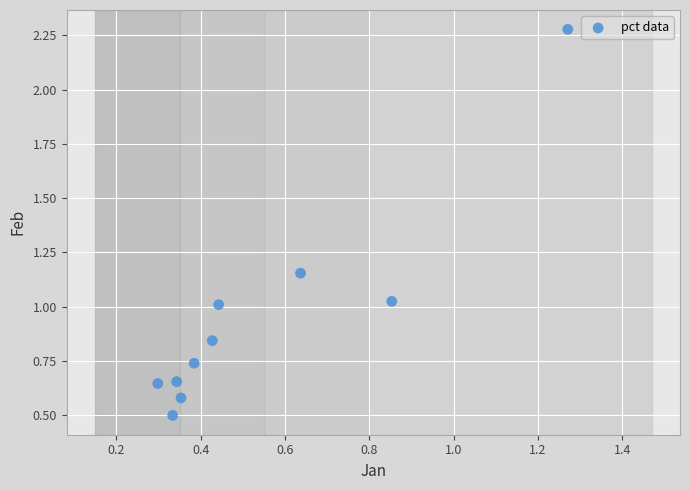

What is the average Y value?

0.9